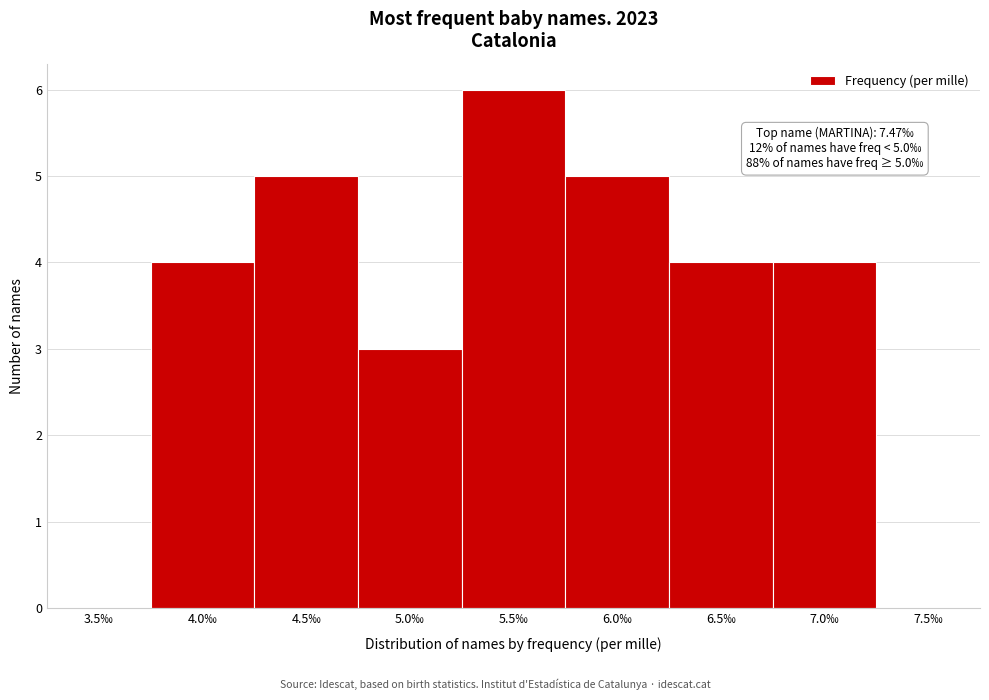

Reading left to right, extract all data points from this chart.

3.5‰=0	4.0‰=4	4.5‰=5	5.0‰=3	5.5‰=6	6.0‰=5	6.5‰=4	7.0‰=4	7.5‰=0